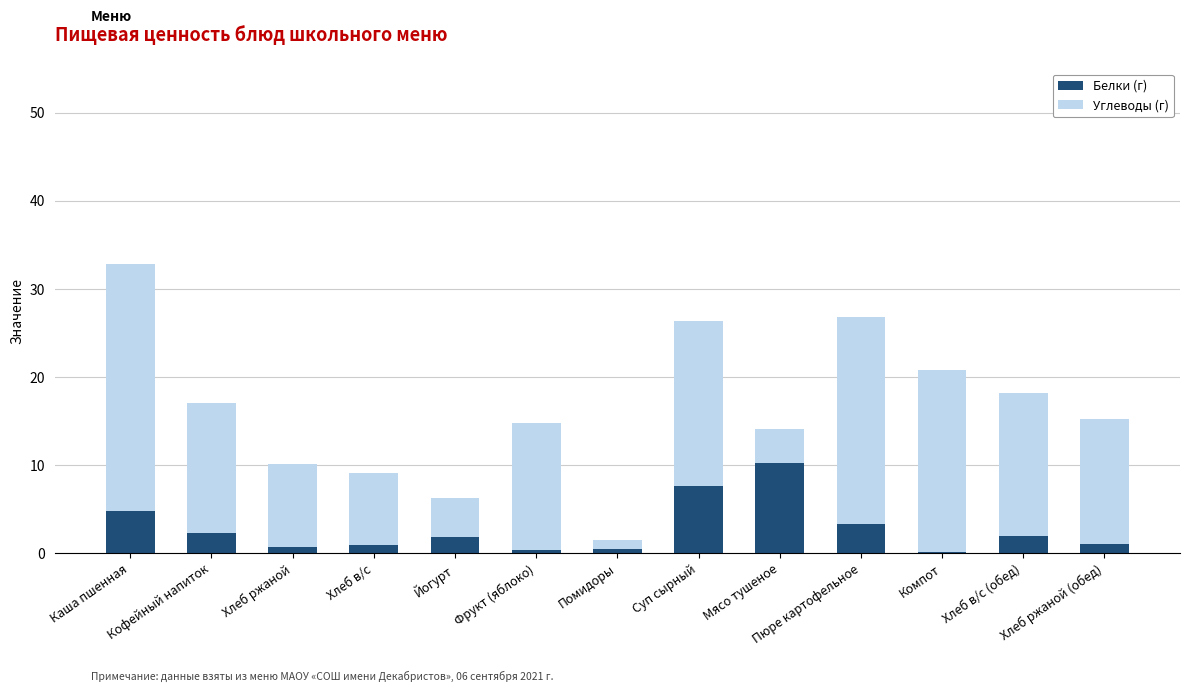

What is the approximate value of Белки (г) at Йогурт?

1.8